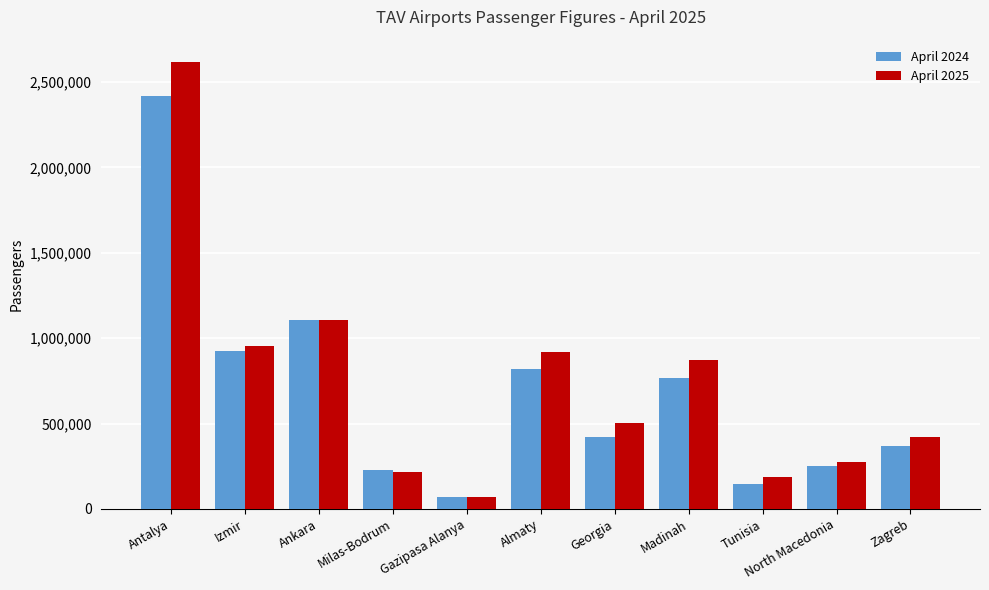

What is the sum of all April 2025 values?

8132208